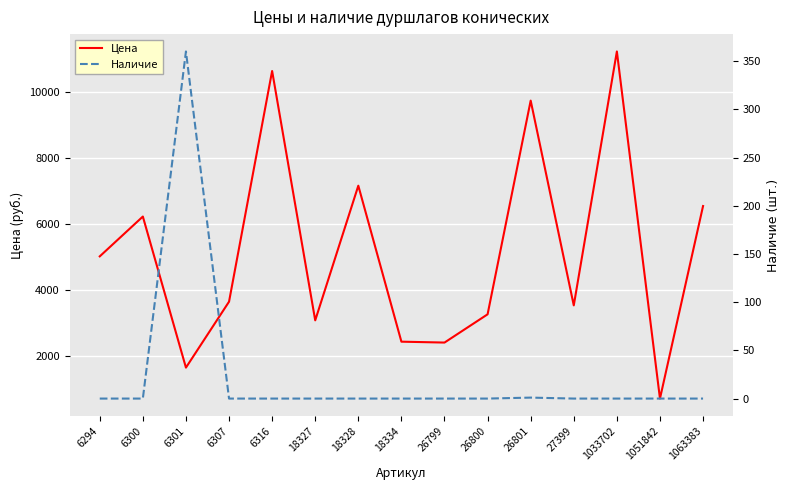

What is the total value across all series at 18328?

7167